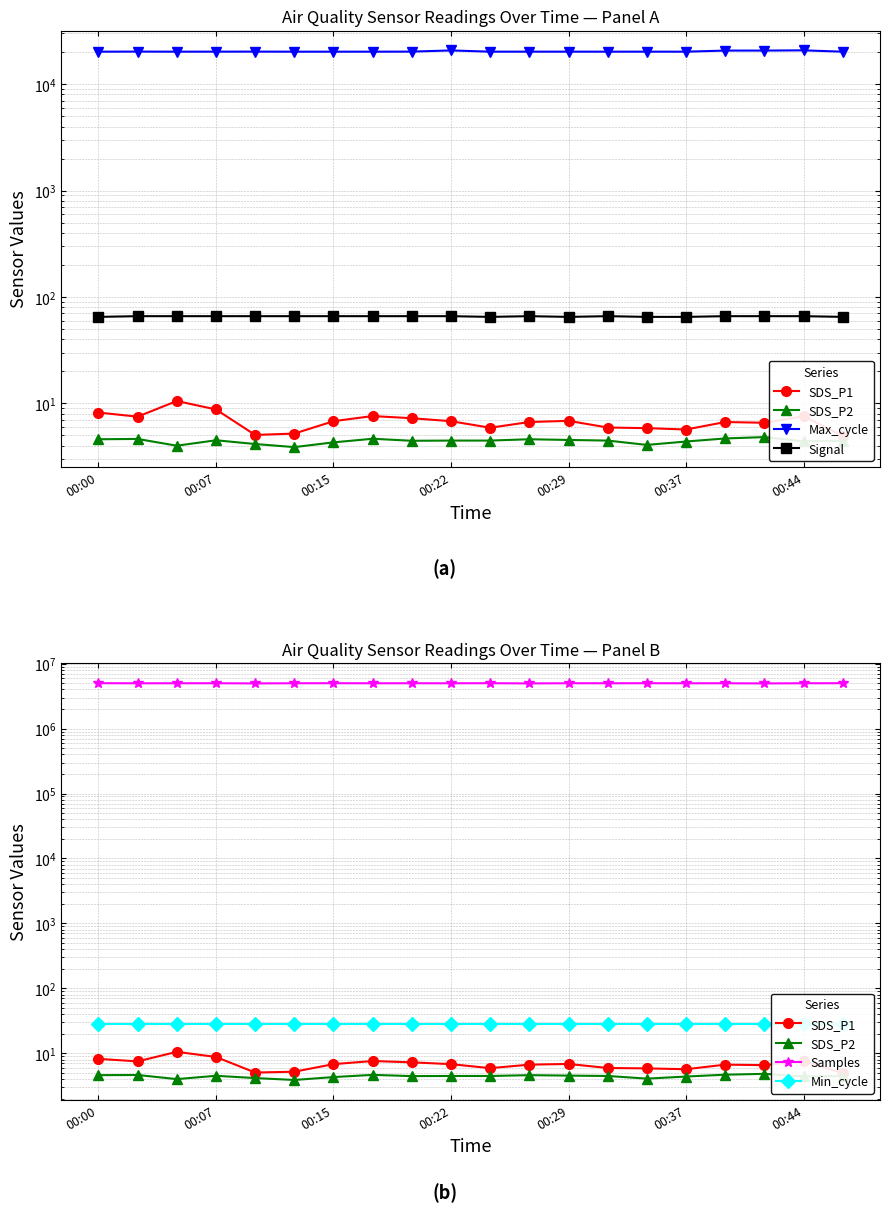

How many values in the SDS_P2 series exceed 4?

18